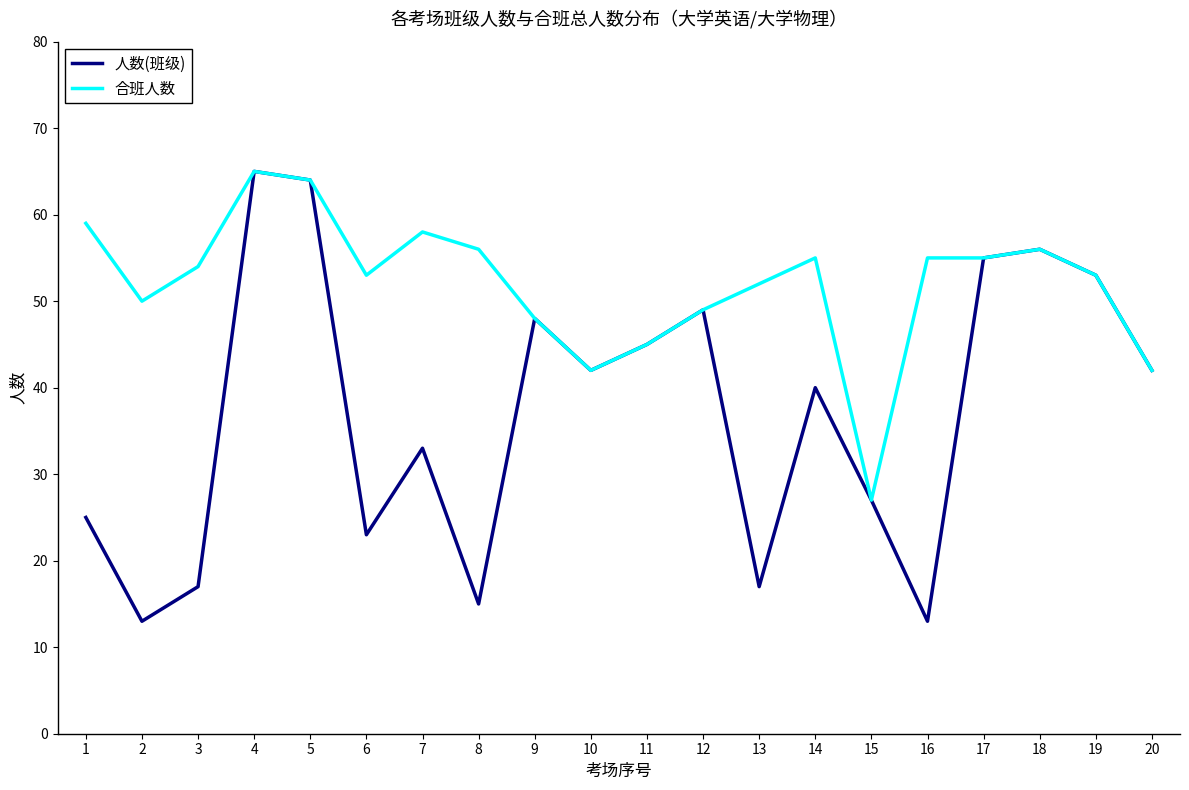

Where does the 人数(班级) series first go above 42?

4